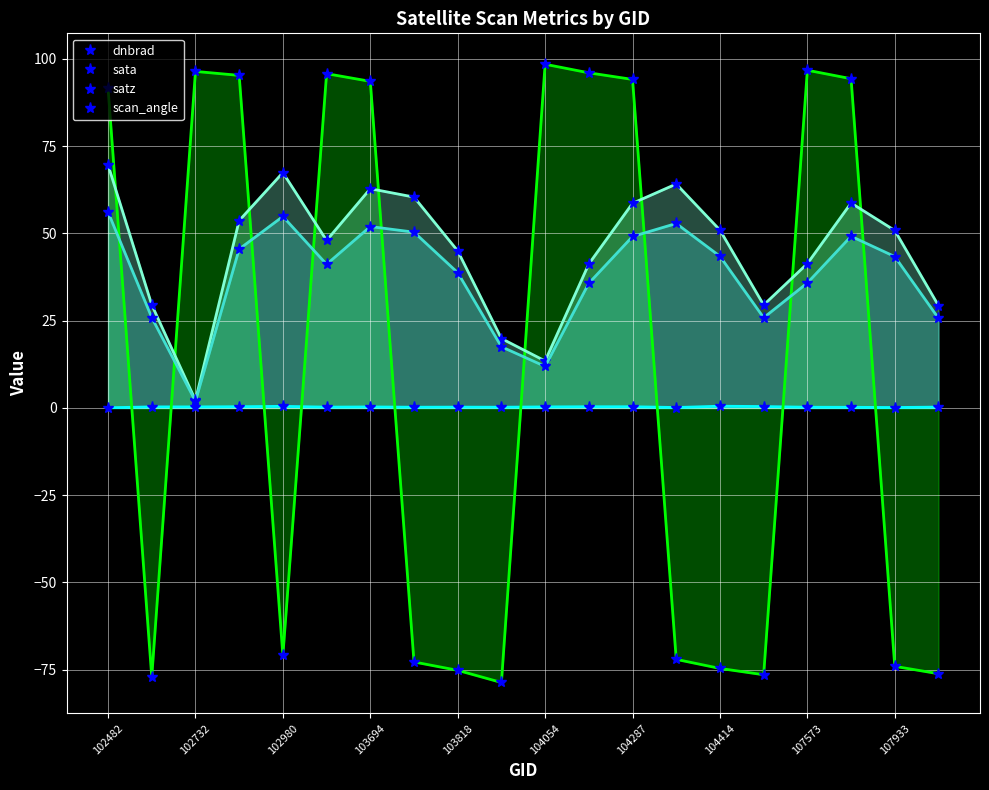

Read the scan_angle value at 13.

52.9